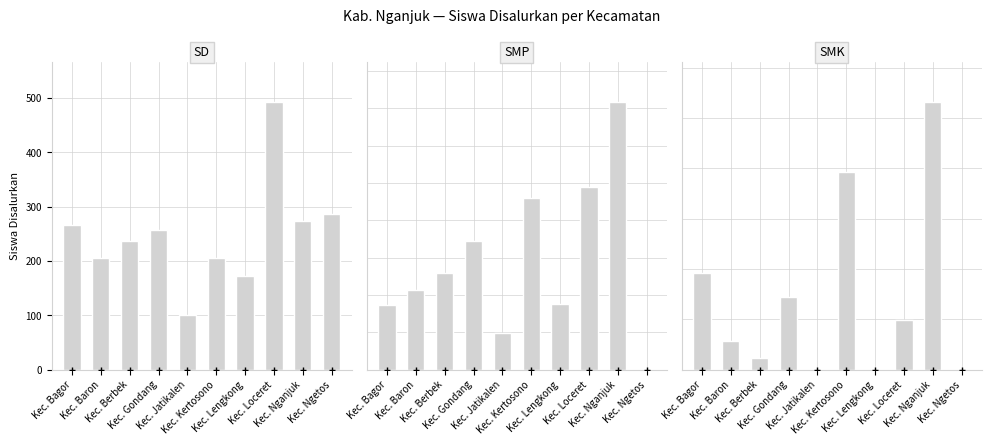

Reading left to right, transcribe all the data shown in this chart.

SD: Kec. Bagor=267	Kec. Baron=206	Kec. Berbek=236	Kec. Gondang=257	Kec. Jatikalen=100	Kec. Kertosono=205	Kec. Lengkong=173	Kec. Loceret=493	Kec. Nganjuk=274	Kec. Ngetos=286
SMP: Kec. Bagor=174	Kec. Baron=214	Kec. Berbek=259	Kec. Gondang=346	Kec. Jatikalen=98	Kec. Kertosono=459	Kec. Lengkong=176	Kec. Loceret=490	Kec. Nganjuk=718	Kec. Ngetos=0
SMK: Kec. Bagor=386	Kec. Baron=113	Kec. Berbek=47	Kec. Gondang=287	Kec. Jatikalen=0	Kec. Kertosono=787	Kec. Lengkong=0	Kec. Loceret=198	Kec. Nganjuk=1065	Kec. Ngetos=0